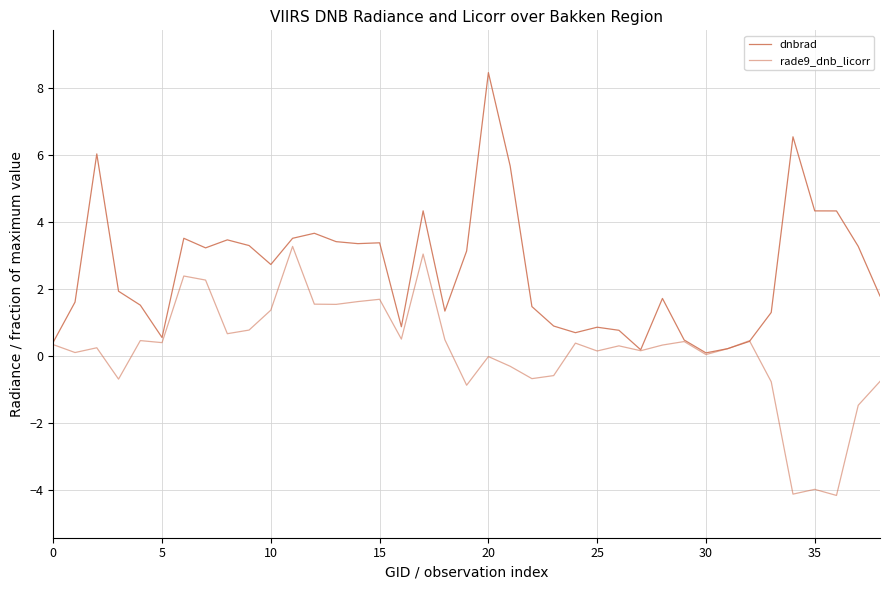

How many times do dnbrad and rade9_dnb_licorr cross each other?

2